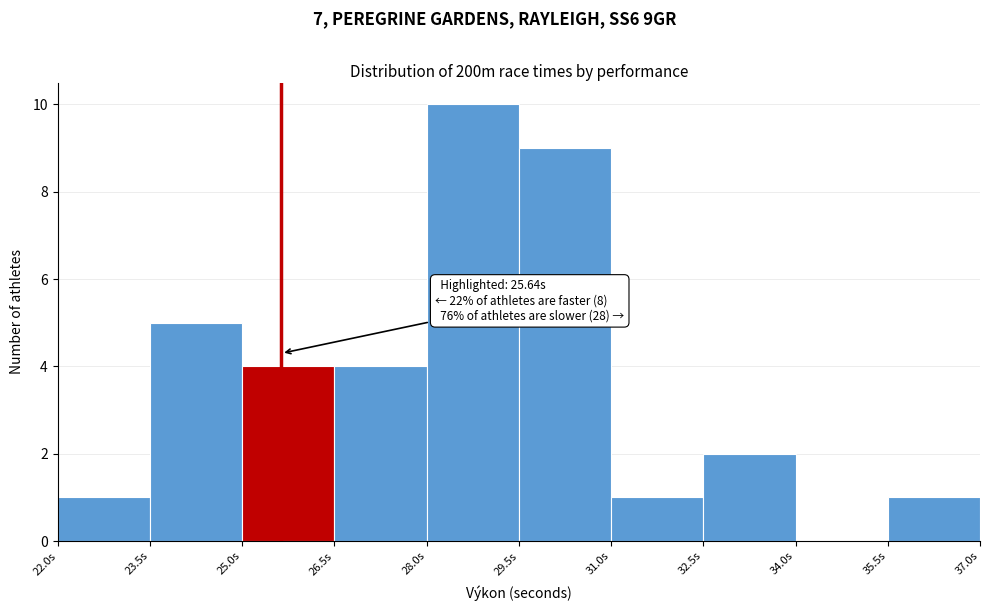

Which range on the x-axis has the tallest bar?

28.0 to 29.5